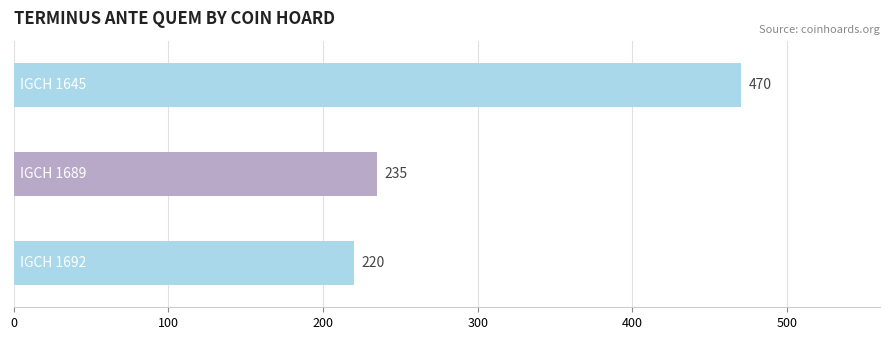

What is the value of the 3rd bar from the top?

220